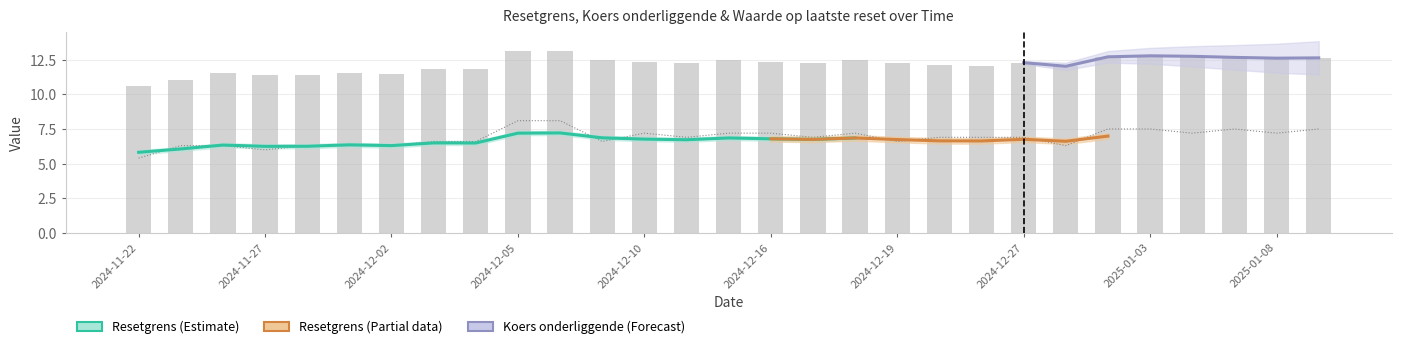

How many groups of bars are there?

29